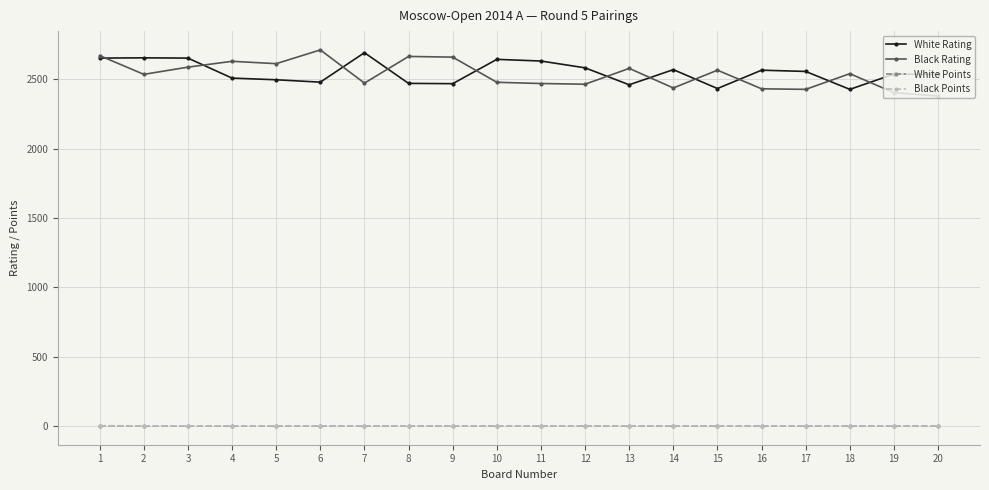

The value of Black Points at 7 is 1.1. True or false?

False